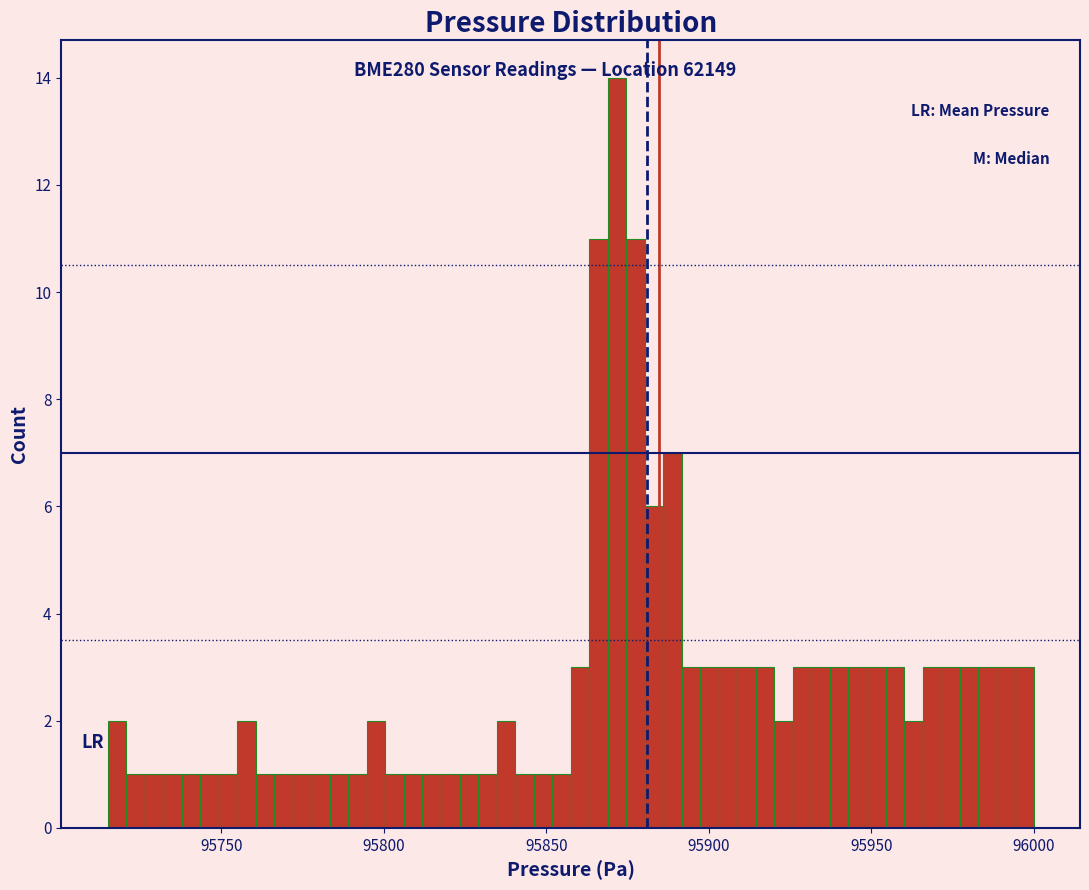

Read against the x-axis, roughly where is the centre of the tallest bar?

95870